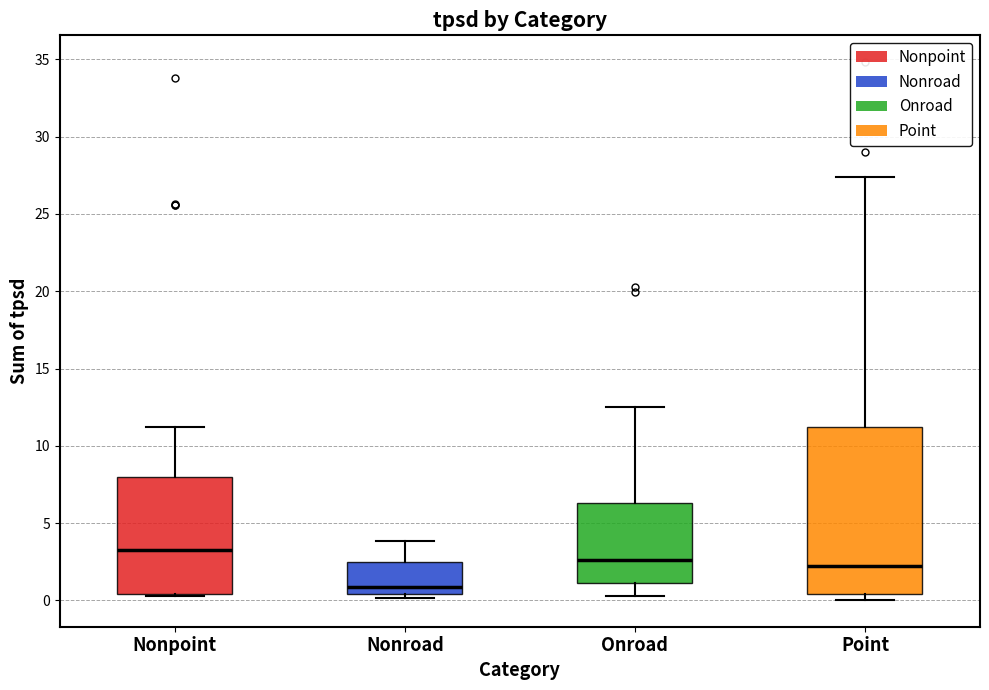

Which box is the tallest, from its lower edge to its upper edge?

Point